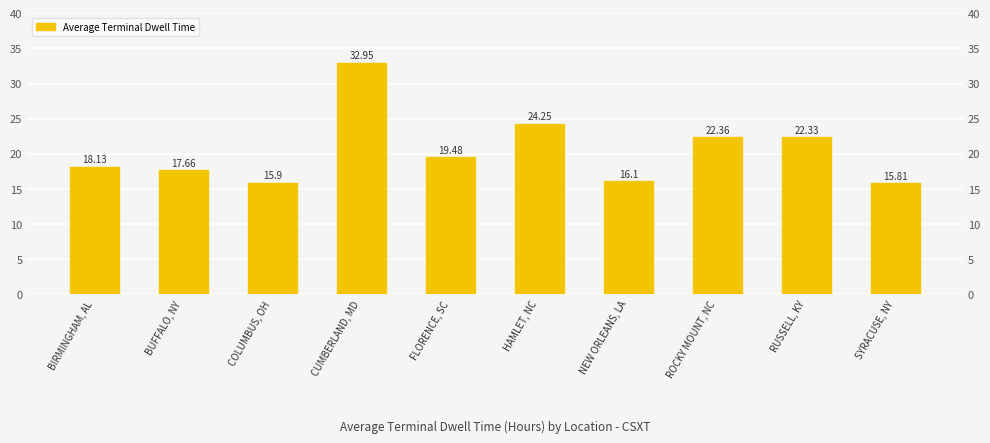

At which label does the data first exceed 19?

CUMBERLAND, MD